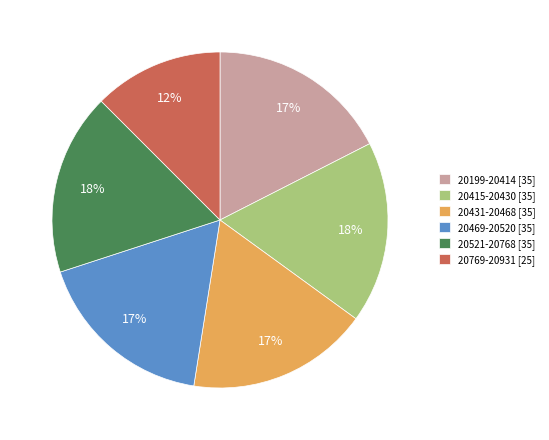

To the nearest percent, what portion does 20769-20931 [25] represent?

12%